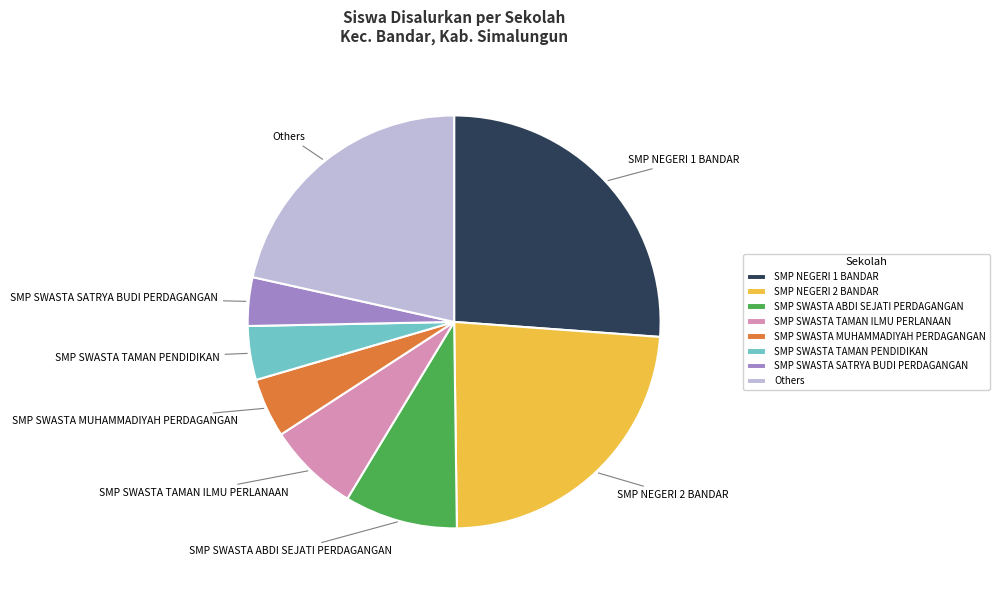

Which has a higher value, SMP SWASTA SATRYA BUDI PERDAGANGAN or SMP SWASTA ABDI SEJATI PERDAGANGAN?

SMP SWASTA ABDI SEJATI PERDAGANGAN